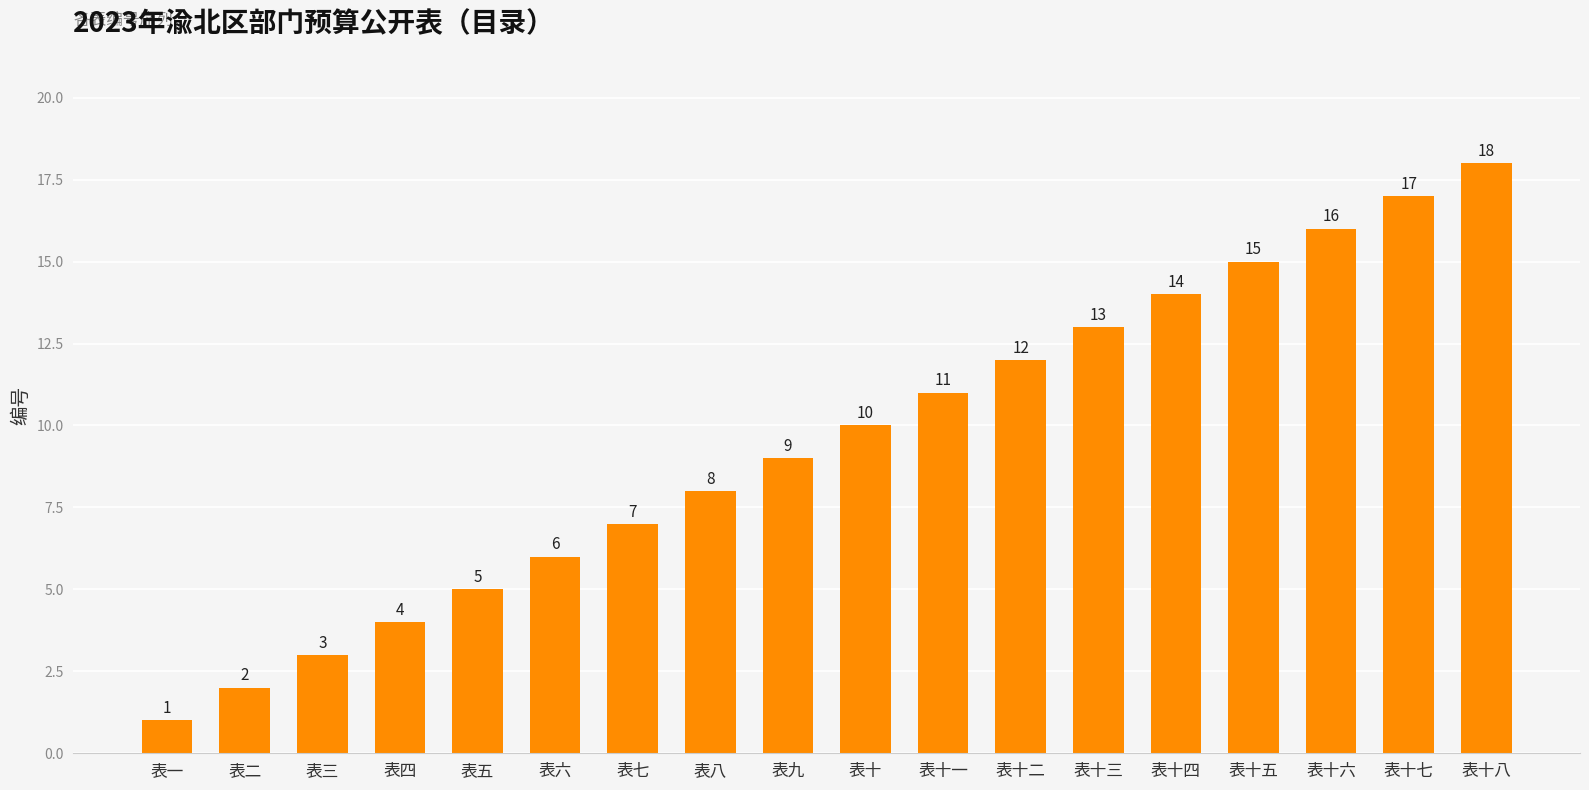

What is the label of the 13th bar from the right?

表六